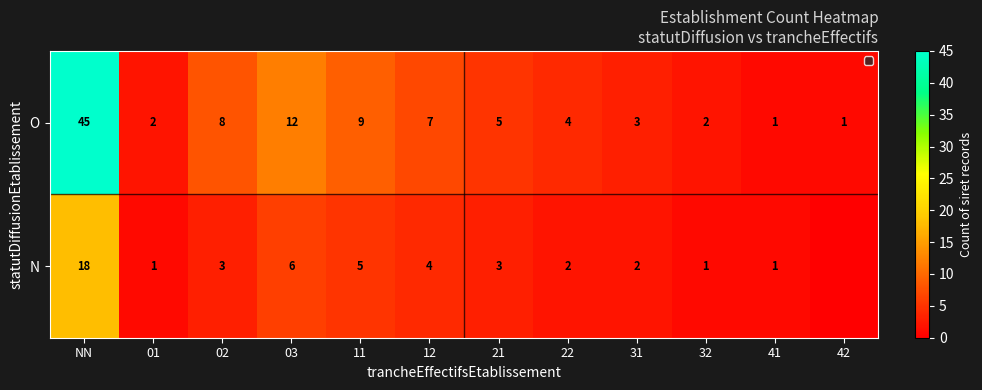

What is the sum of all O values?

99